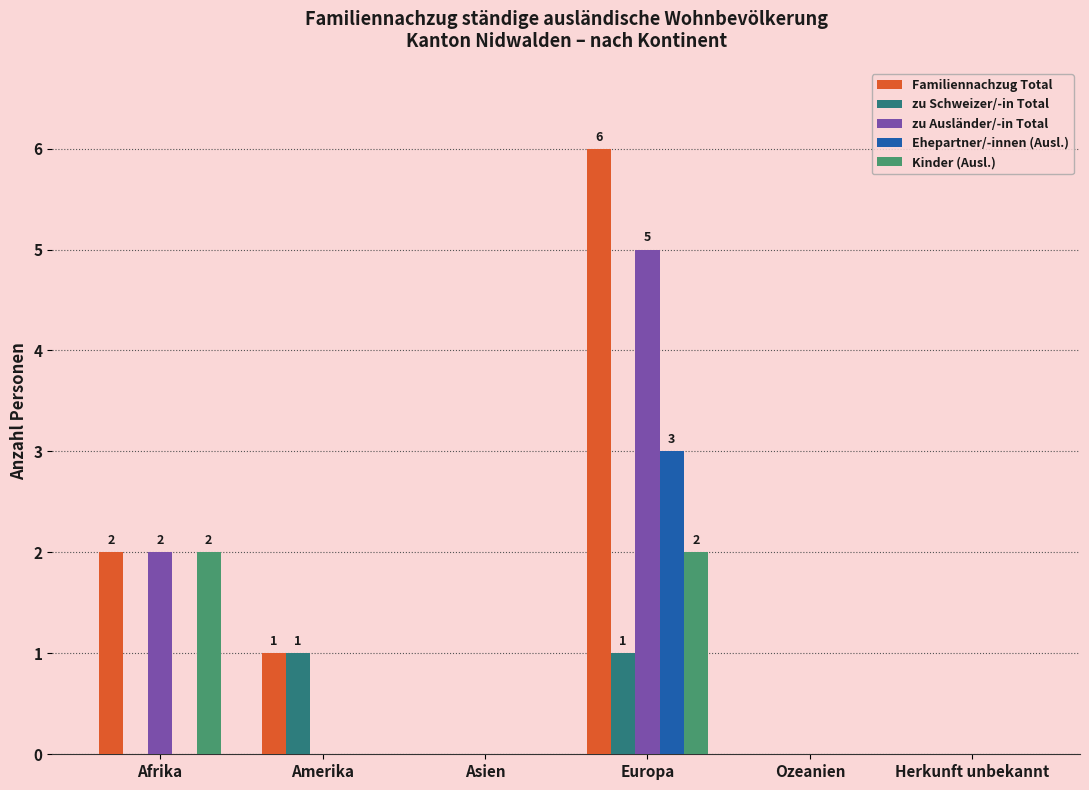

What is the difference between the zu Schweizer/-in Total values at Asien and Amerika?

1